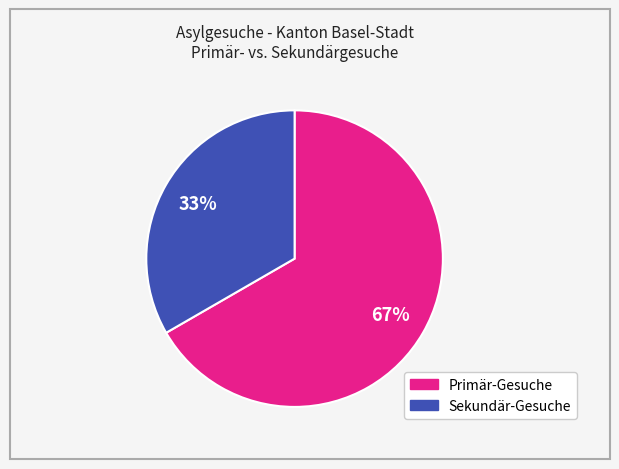

To the nearest percent, what is the average slice percentage?

50%